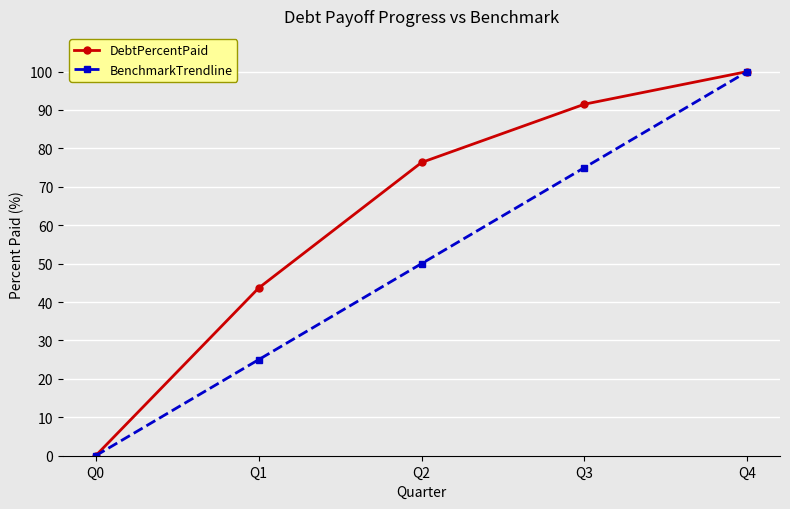

Reading left to right, list all the values displayed in this chart.

DebtPercentPaid: Q0=0.0	Q1=43.6	Q2=76.3	Q3=91.5	Q4=100.0
BenchmarkTrendline: Q0=0.0	Q1=25.0	Q2=50.0	Q3=75.0	Q4=100.0